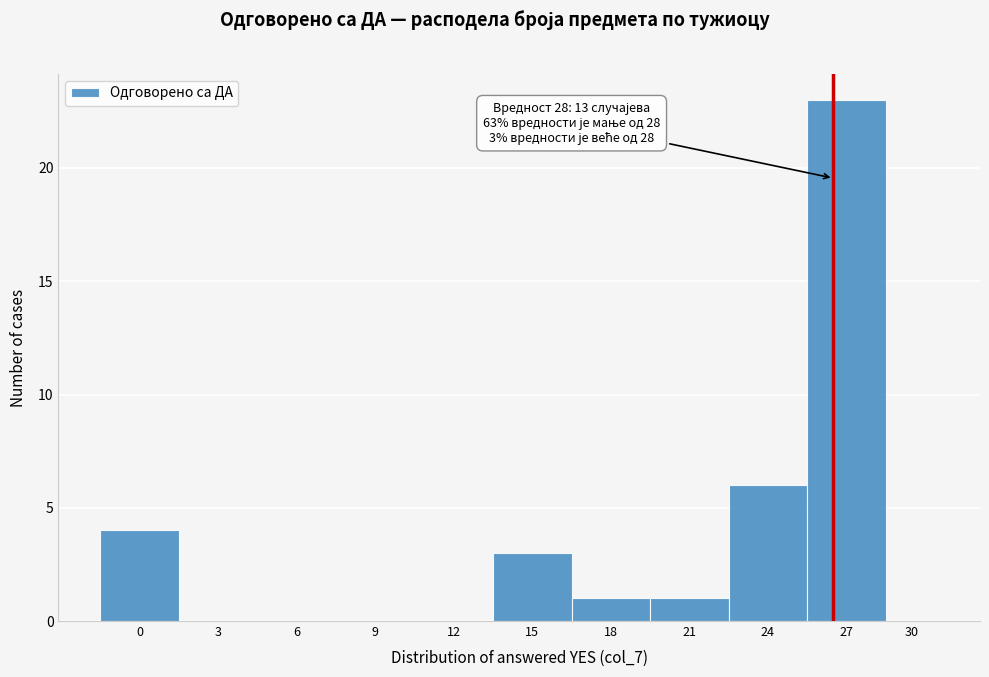

Reading left to right, list all the values displayed in this chart.

0=4	3=0	6=0	9=0	12=0	15=3	18=1	21=1	24=6	27=23	30=0